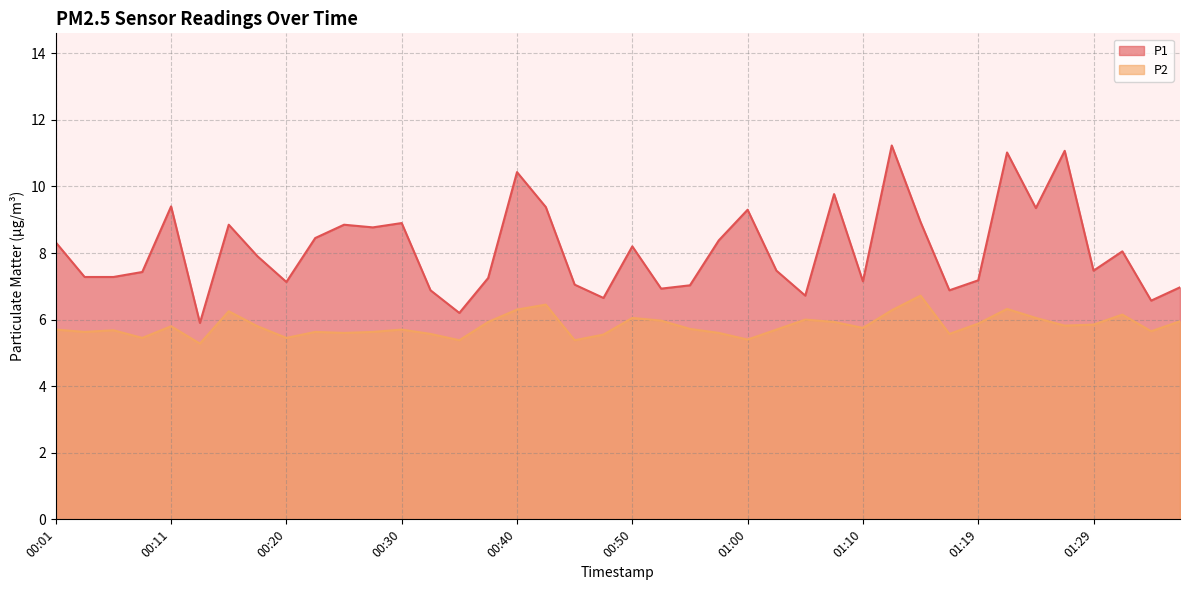

True or false: P2 has a value of 6.2 at 00:15.

True